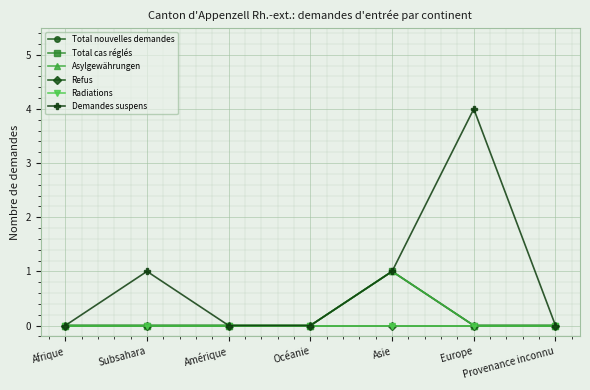

What is the highest value of the Demandes suspens series?

4